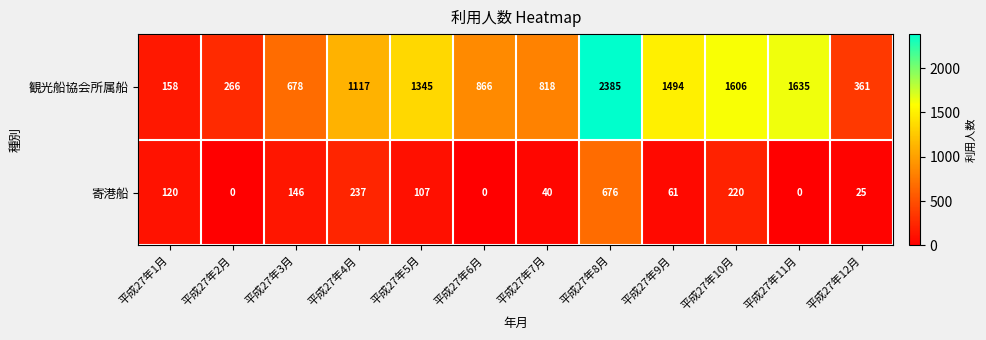

Which label corresponds to the largest value in the chart?

平成27年8月